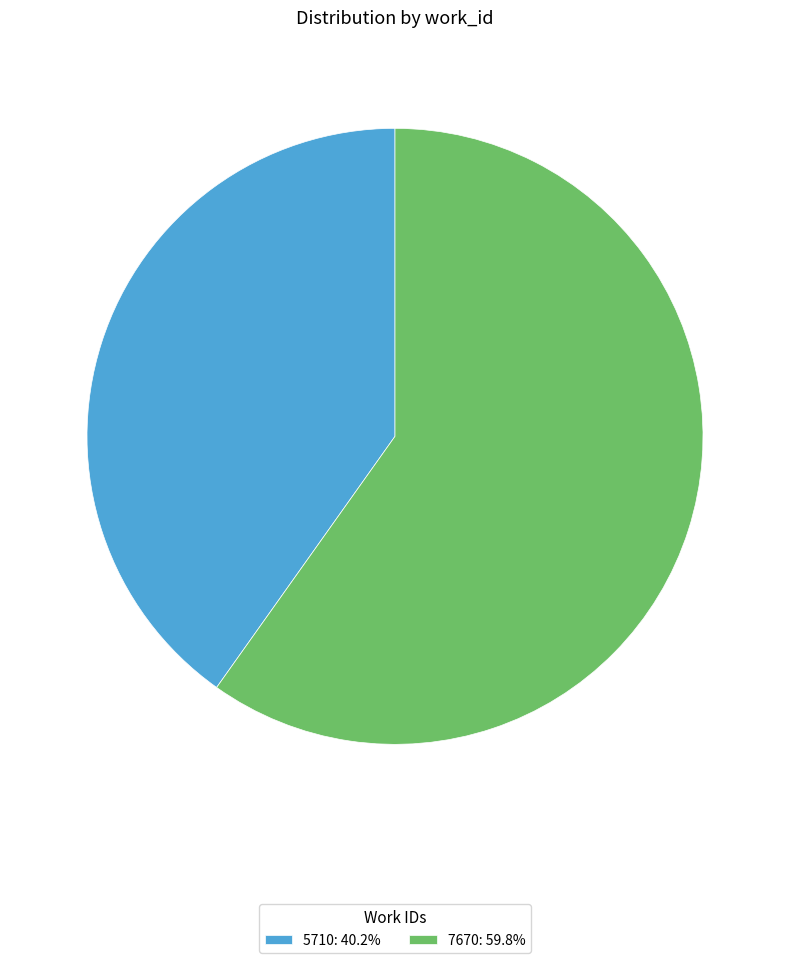

Is the sum of 7670: 59.8% and 5710: 40.2% greater than half?

Yes